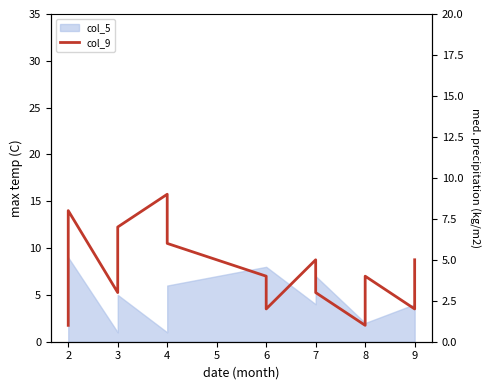

What is the sum of the values at 7 and 6?

7